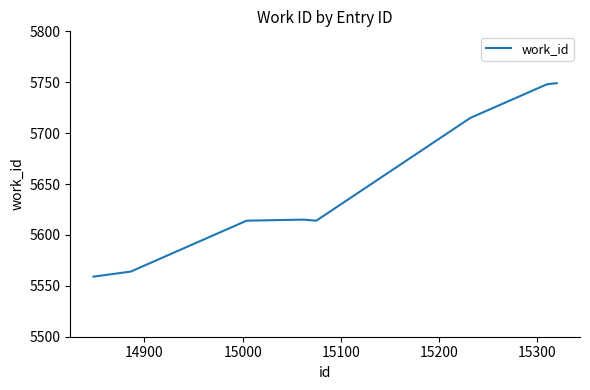

What is the greatest value displayed?

5749